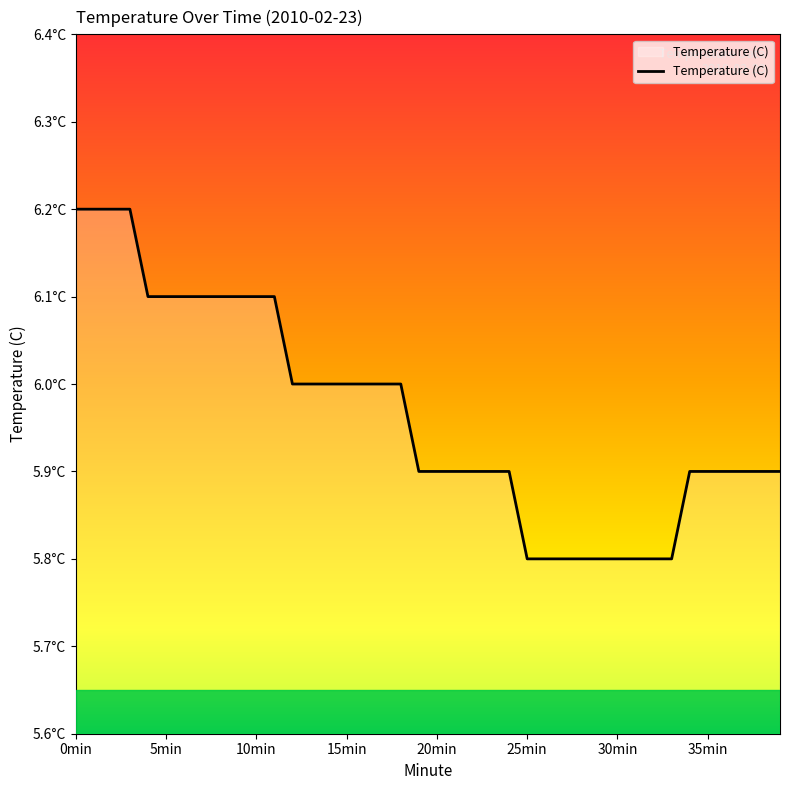

Does the chart display data point markers on the line(s)?

No